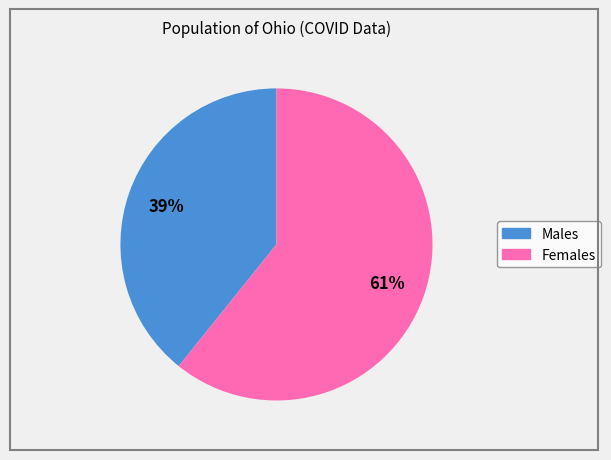

Does any single category account for the majority?

Yes